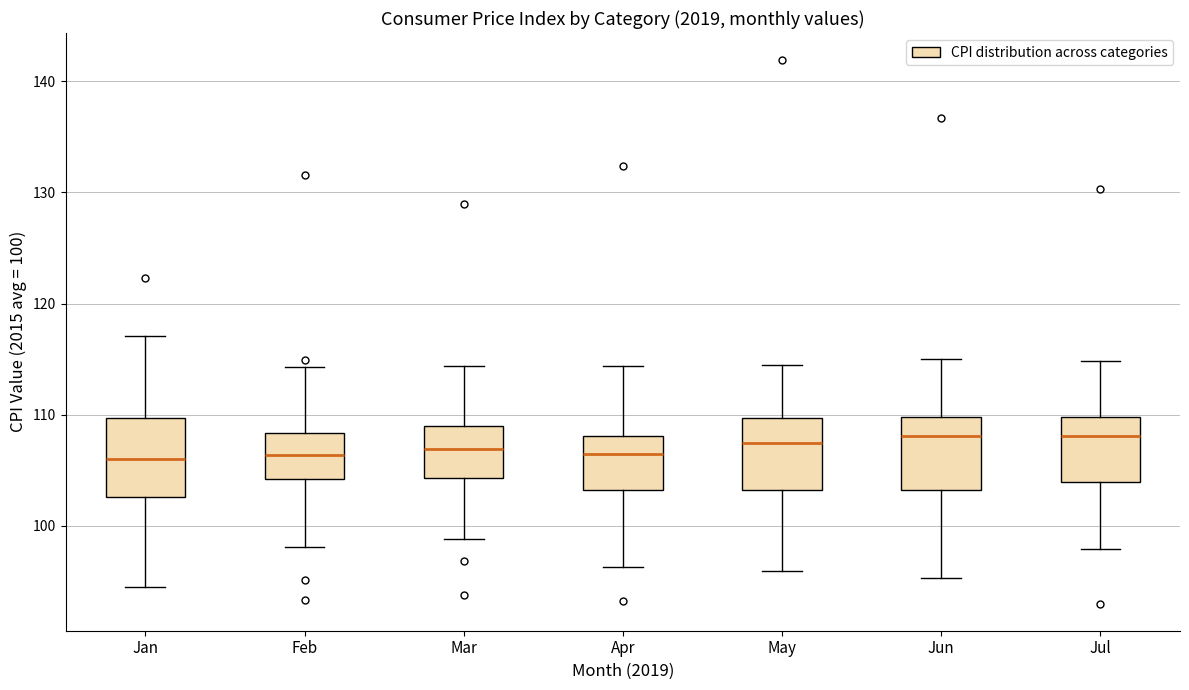

Where does the upper whisker of the box for Feb end on the y-axis? The values are not printed on the chart, so give them approximately, as read against the axis.

114